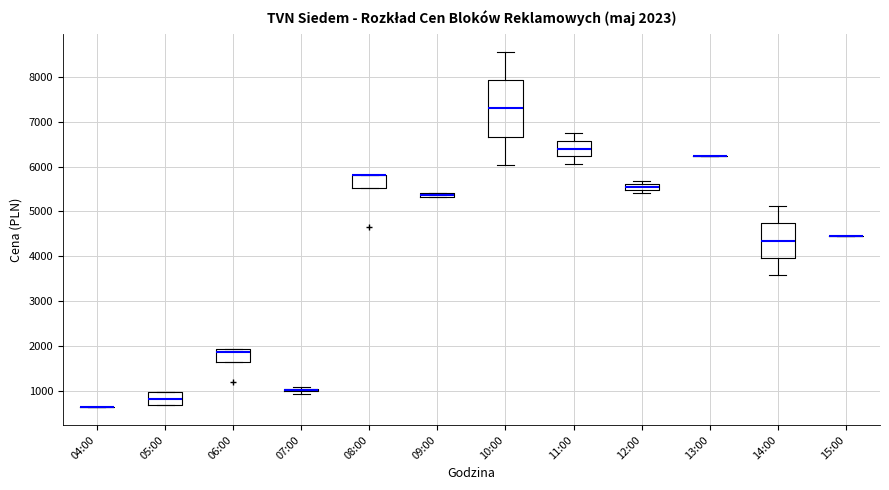

Which box is the tallest, from its lower edge to its upper edge?

10:00